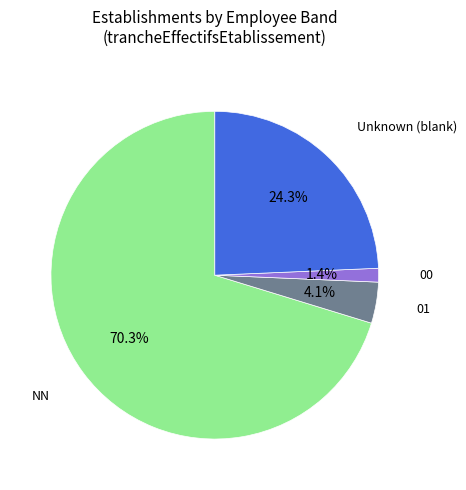

Which slice is the smallest?

00